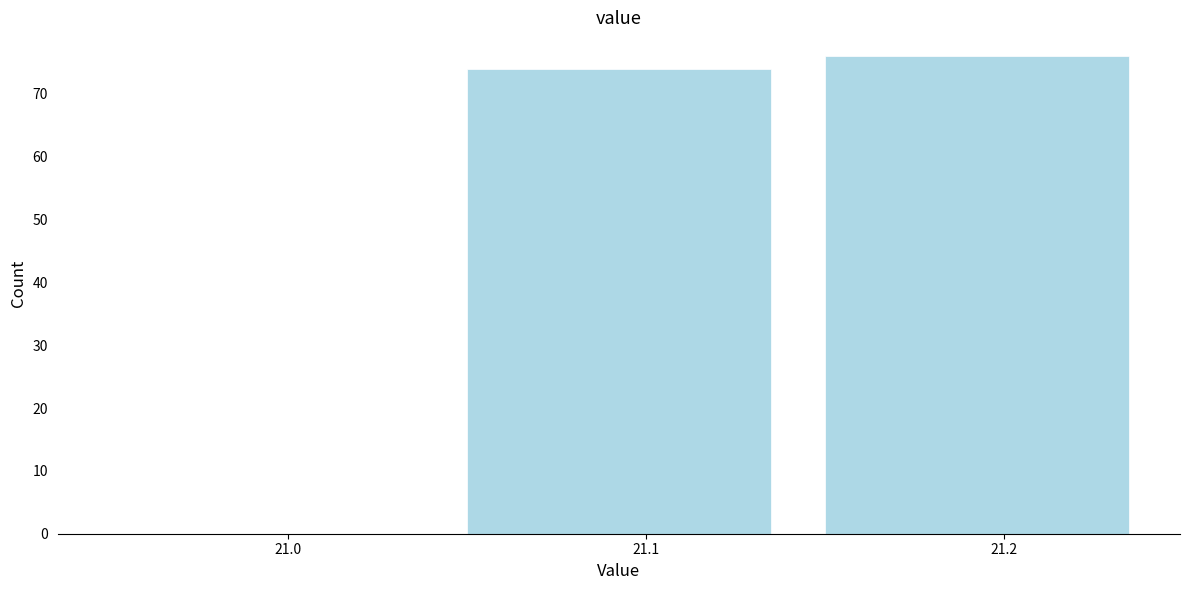

Reading right to left, transcribe all the data shown in this chart.

21.2=76	21.1=74	21.0=0